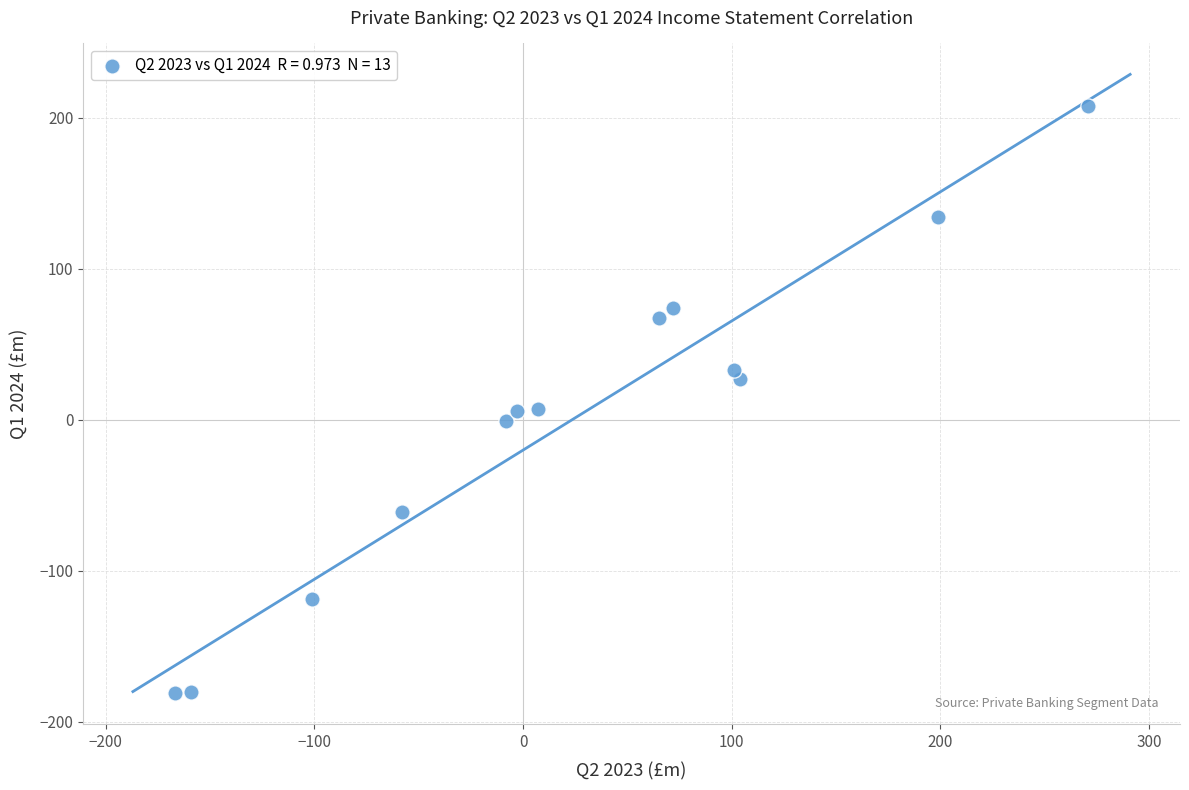

What is the range of Y values (max minus min)?

389